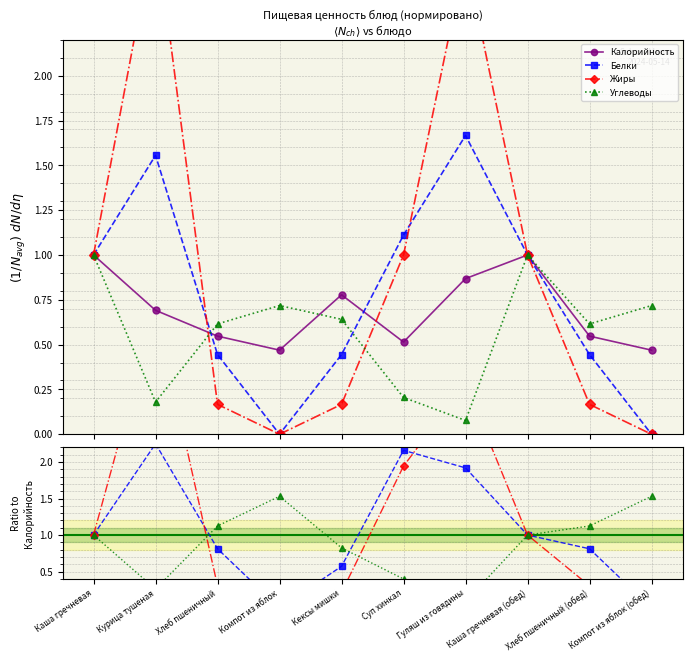

Which series has the widest spread of values?

Жиры